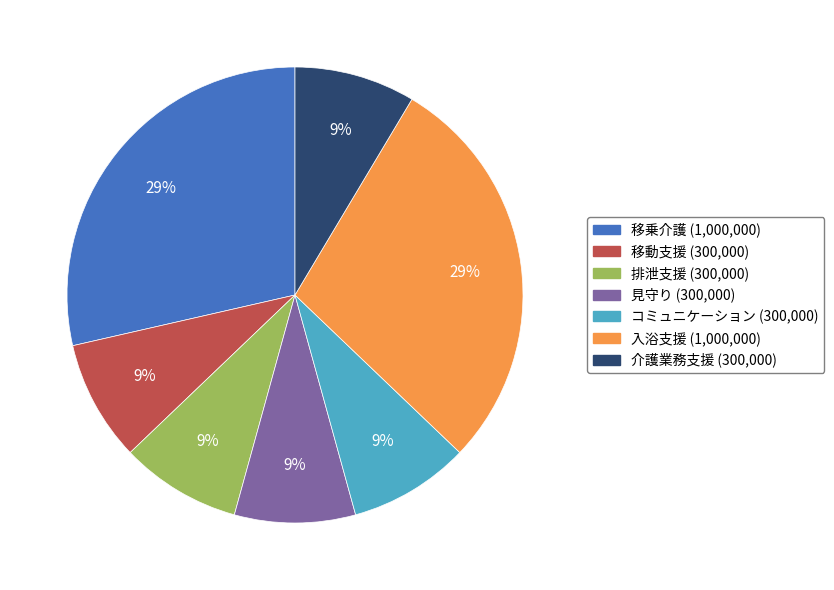

How many slices are in this pie chart?

7